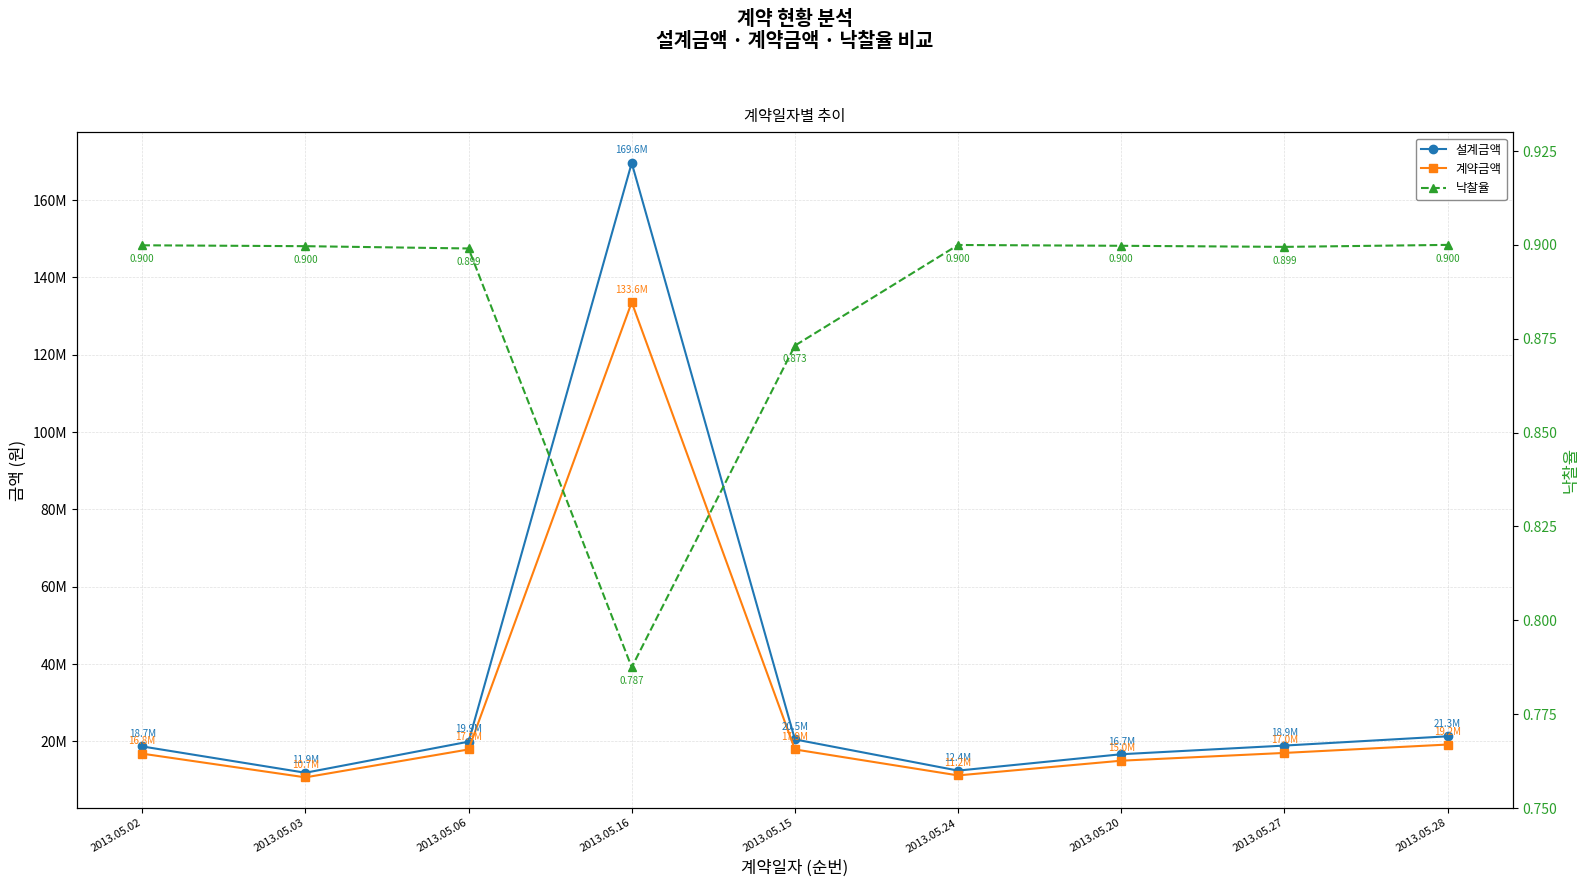

What position from the right is 2013.05.28?

1